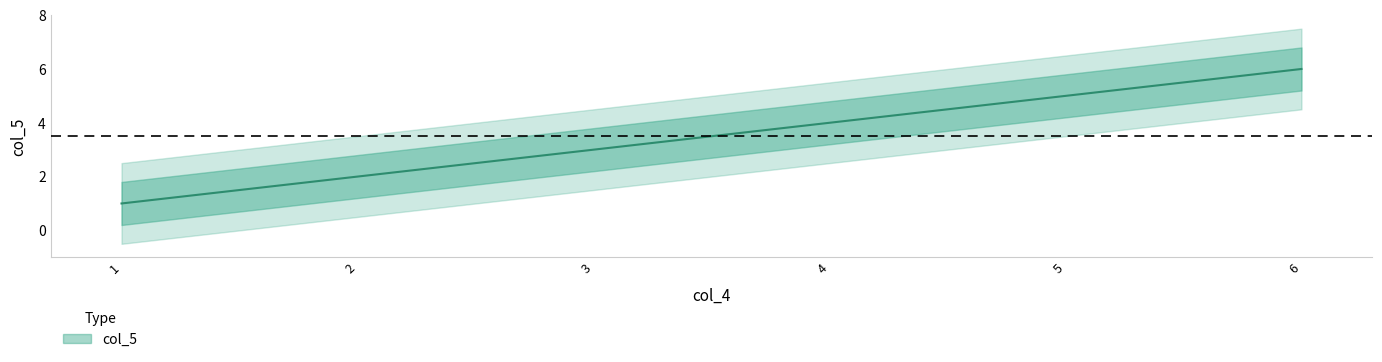

At which label does the data first exceed 4?

1